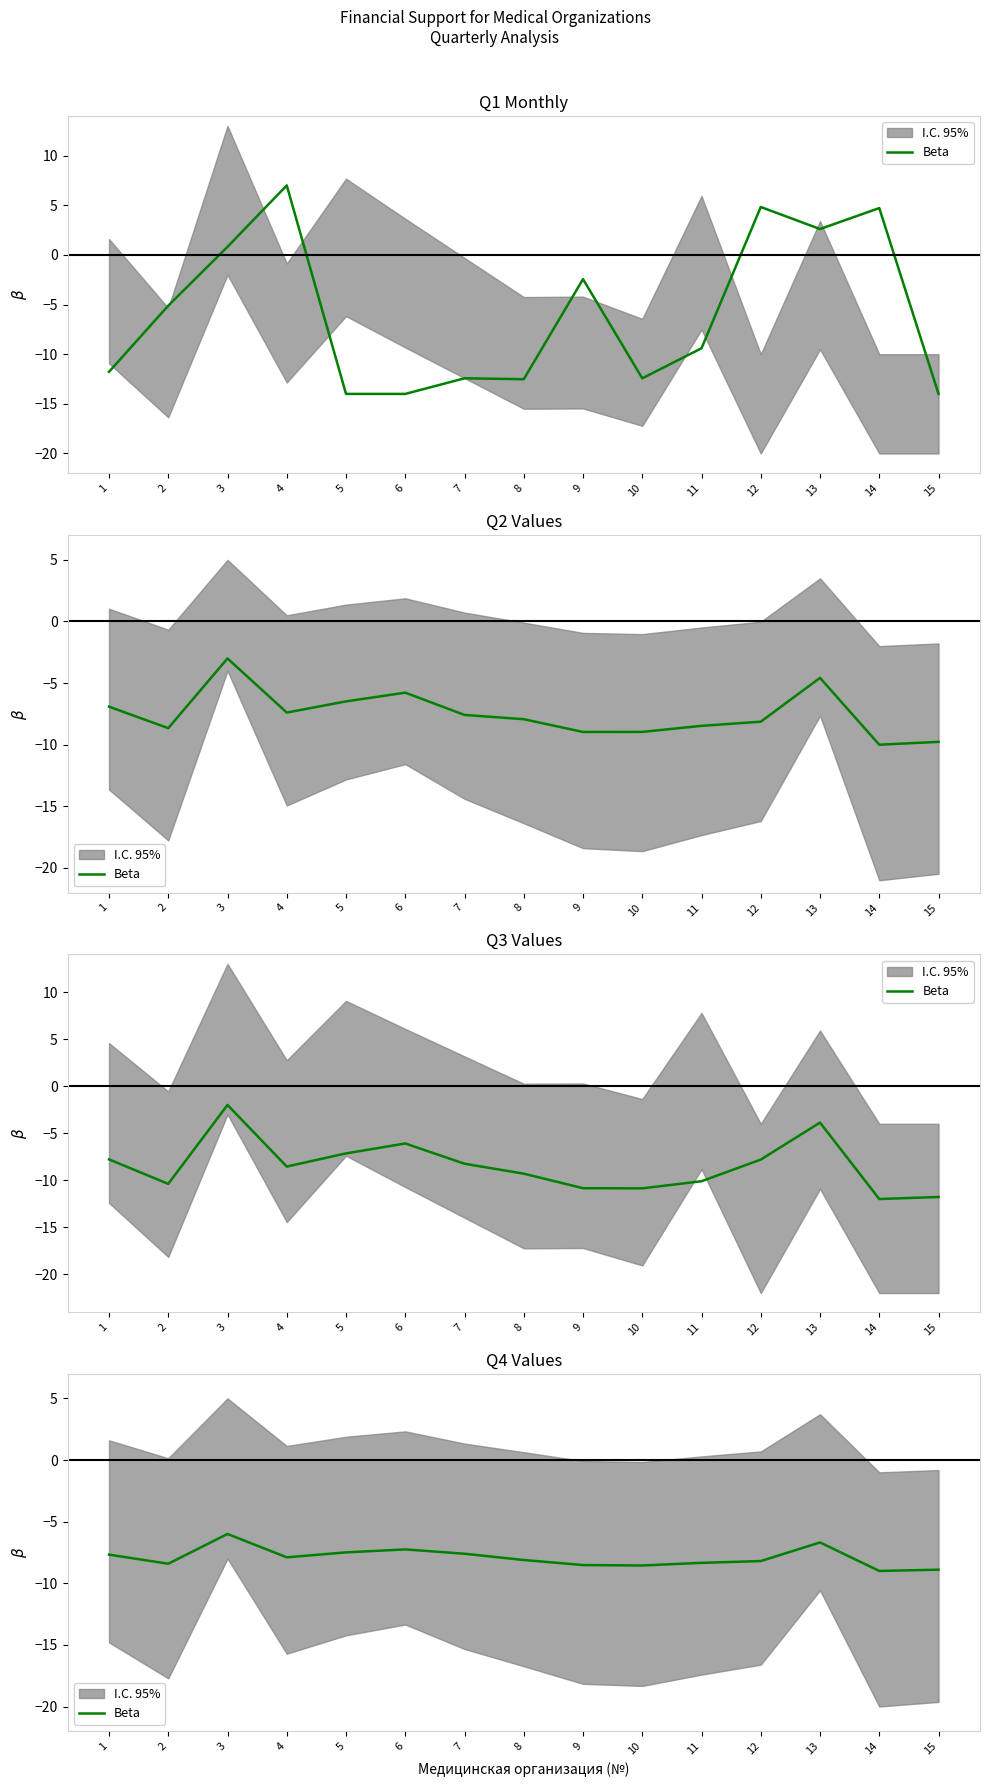

How many data points does each series have?

15